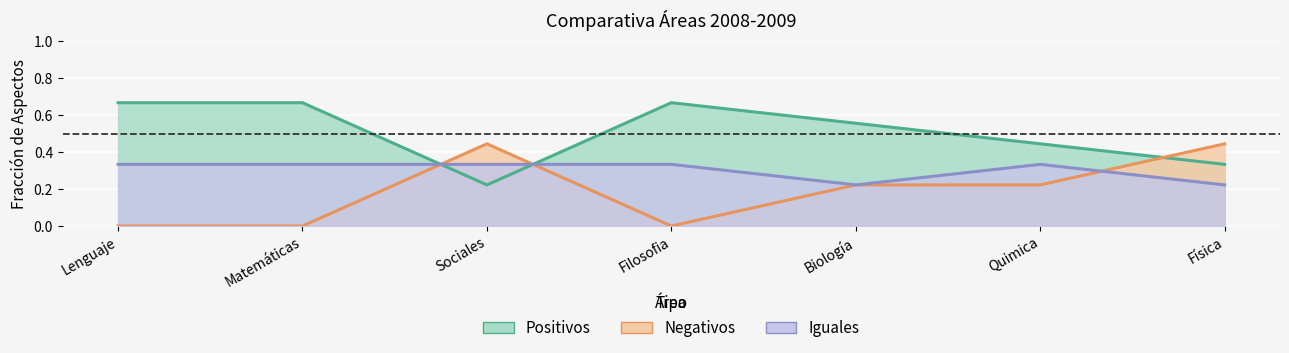

How many data points does each series have?

7